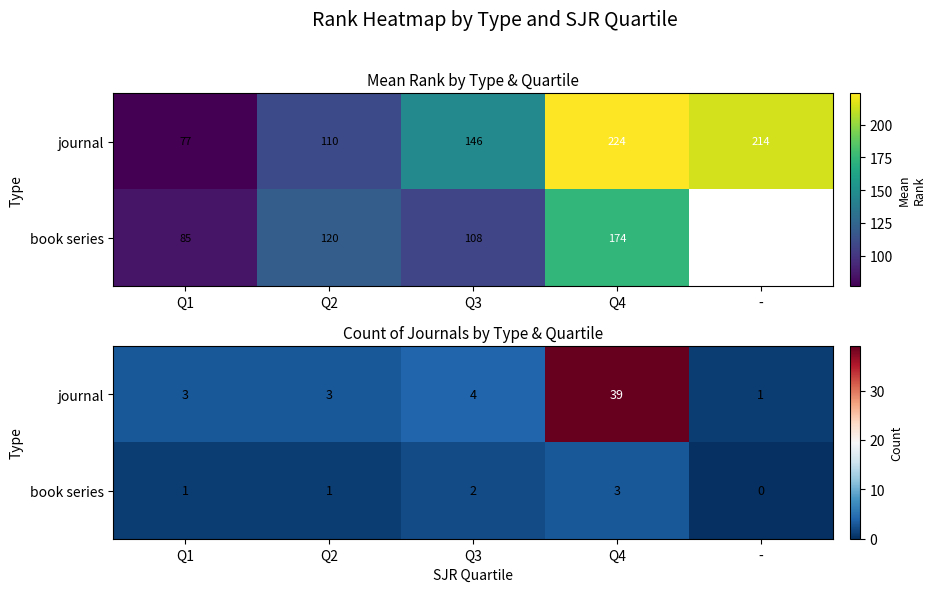

What is the sum of all journal values?

50